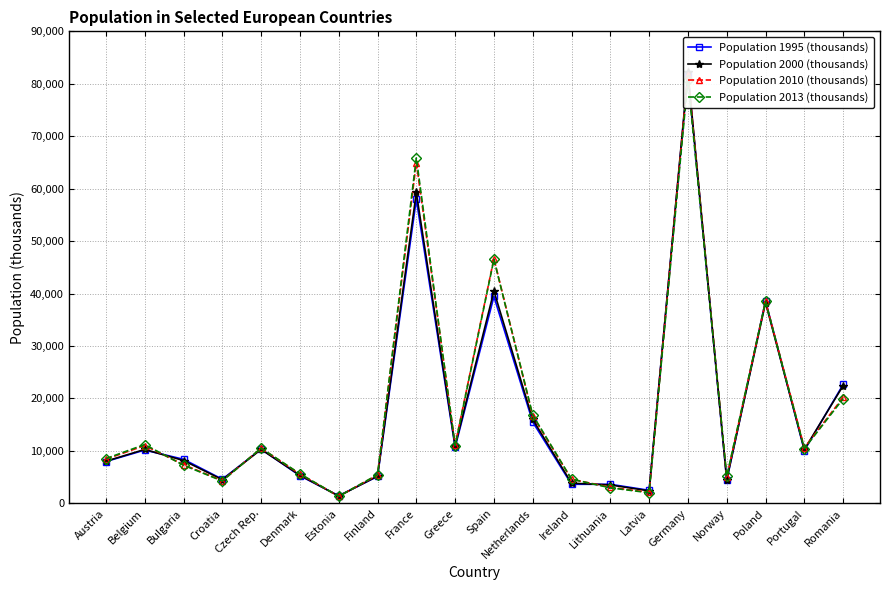

Reading right to left, extract all data points from this chart.

Population 1995 (thousands): Romania=22656	Portugal=10043	Poland=38609	Norway=4370	Germany=81817	Latvia=2470	Lithuania=3615	Ireland=3620	Netherlands=15494	Spain=39431	Greece=10674	France=57936	Finland=5117	Estonia=1425	Denmark=5251	Czech Rep.=10321	Croatia=4581	Bulgaria=8385	Belgium=10143	Austria=7953
Population 2000 (thousands): Romania=22430	Portugal=10257	Poland=38254	Norway=4503	Germany=82260	Latvia=2364	Lithuania=3487	Ireland=3833	Netherlands=15987	Spain=40477	Greece=10931	France=59267	Finland=5181	Estonia=1367	Denmark=5349	Czech Rep.=10267	Croatia=4498	Bulgaria=8149	Belgium=10263	Austria=8021
Population 2010 (thousands): Romania=20199	Portugal=10573	Poland=38530	Norway=4920	Germany=81752	Latvia=2075	Lithuania=3053	Ireland=4571	Netherlands=16656	Spain=46667	Greece=11123	France=64979	Finland=5375	Estonia=1330	Denmark=5561	Czech Rep.=10487	Croatia=4290	Bulgaria=7369	Belgium=11001	Austria=8404
Population 2013 (thousands): Romania=19943	Portugal=10427	Poland=38496	Norway=5109	Germany=80780	Latvia=2001	Lithuania=2943	Ireland=4604	Netherlands=16829	Spain=46508	Greece=10993	France=65857	Finland=5451	Estonia=1316	Denmark=5627	Czech Rep.=10512	Croatia=4247	Bulgaria=7246	Belgium=11204	Austria=8508